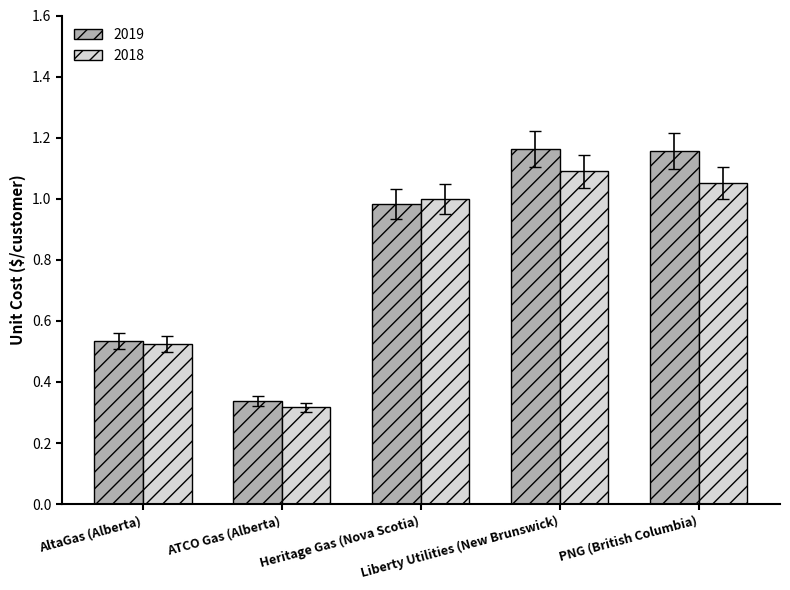

Which series has the largest total across all categories?

2019